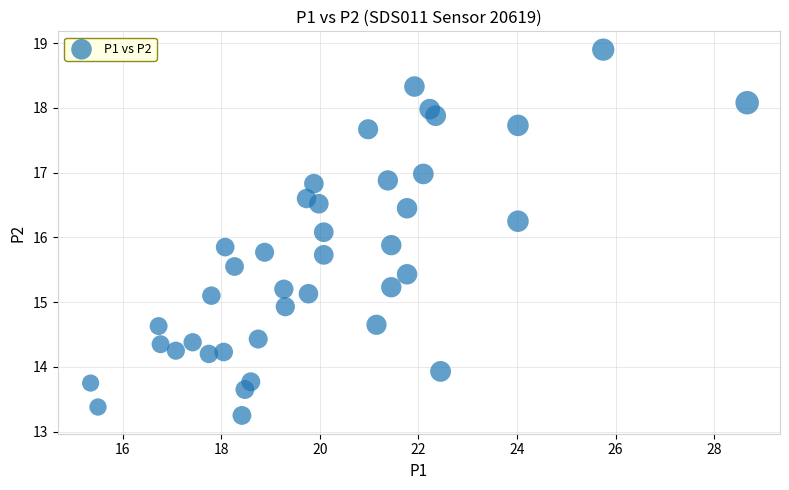

What is the range of X values (max minus min)?

13.3